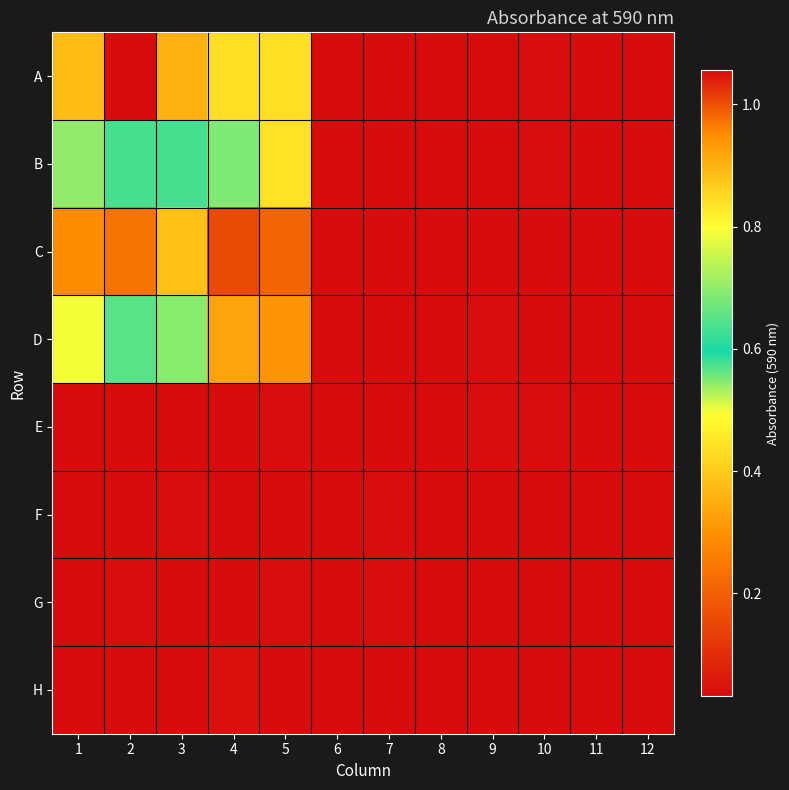

Which has a higher value, 12 or 11?

12